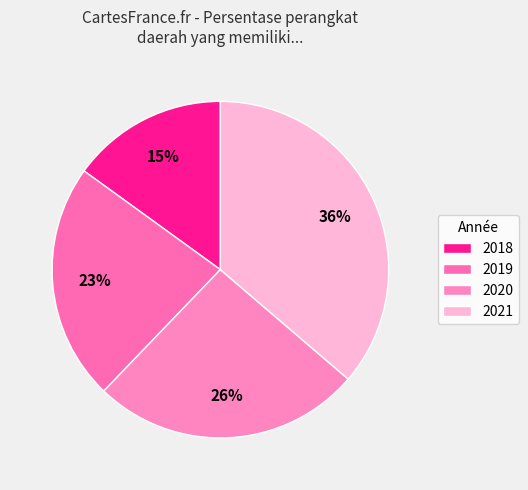

Is there any slice that represents more than half of the pie?

No